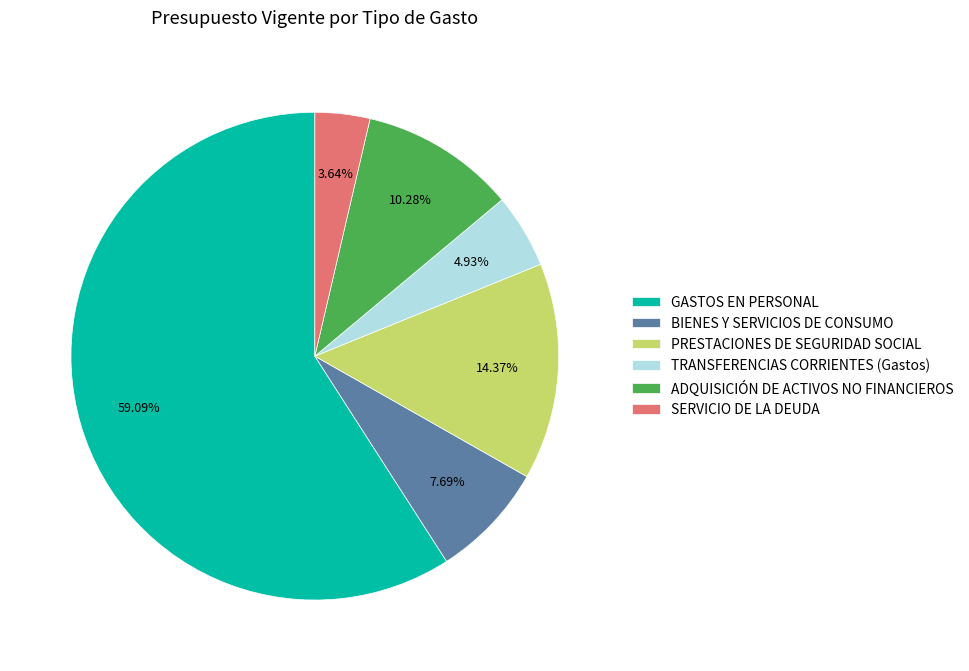

How many slices are in this pie chart?

6